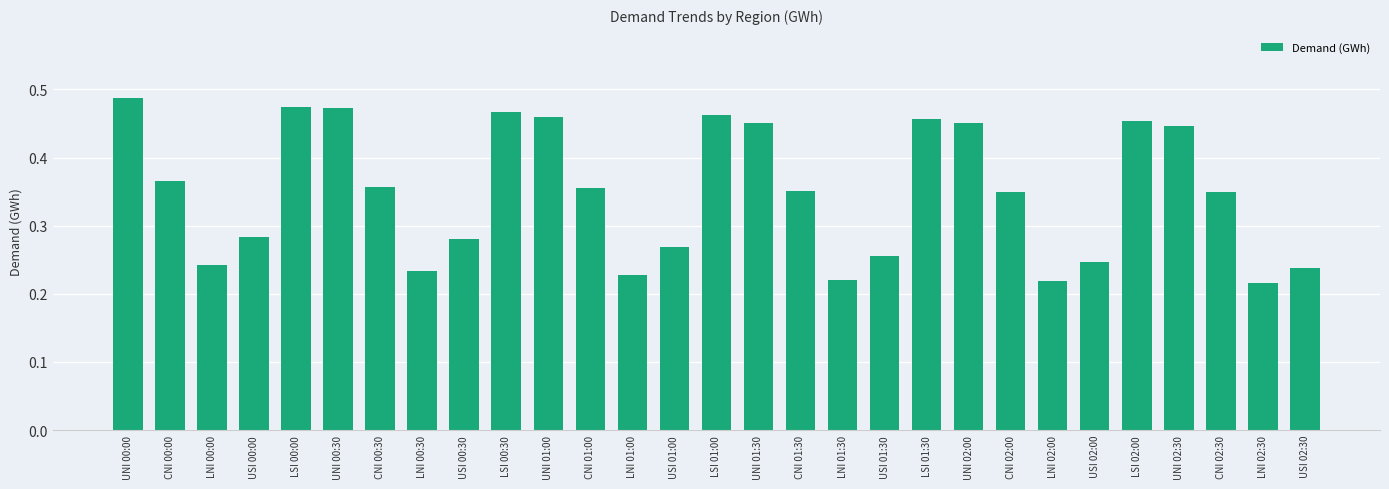

Is it true that the value at LNI 02:00 is 0.1?

False